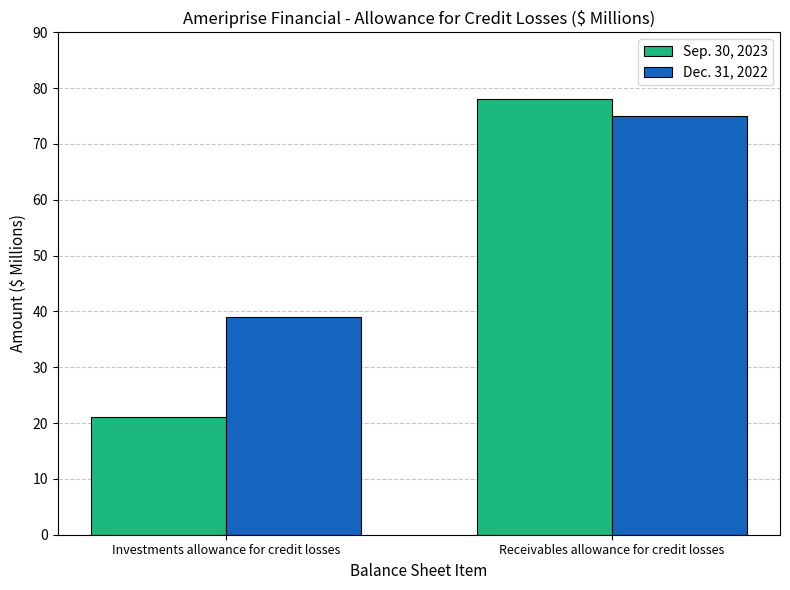

Does the chart contain stacked bars?

No